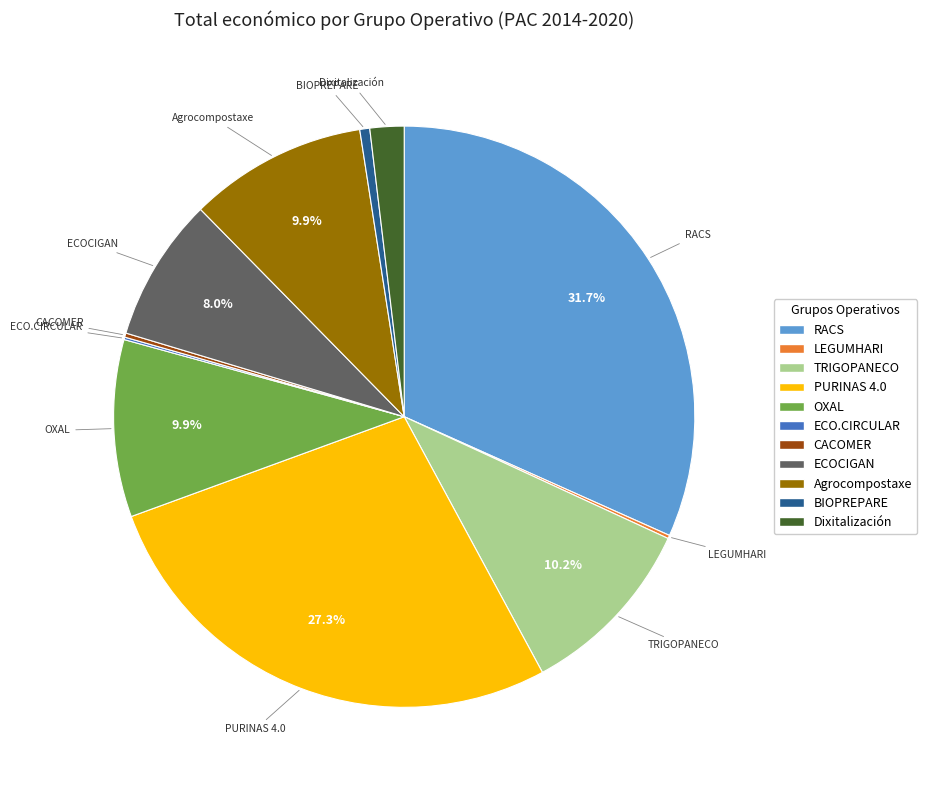

What is the total percentage of PURINAS 4.0 and TRIGOPANECO?

37.5%